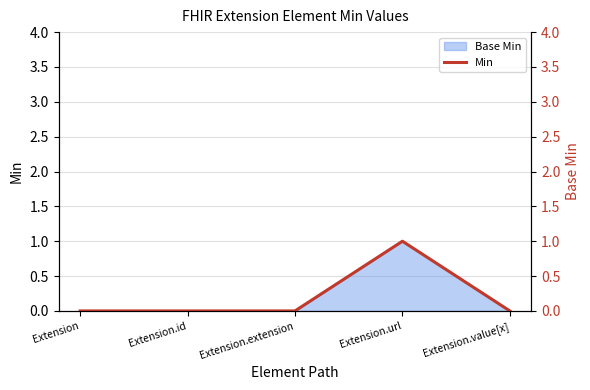

Count the number of values greater than 0.

1